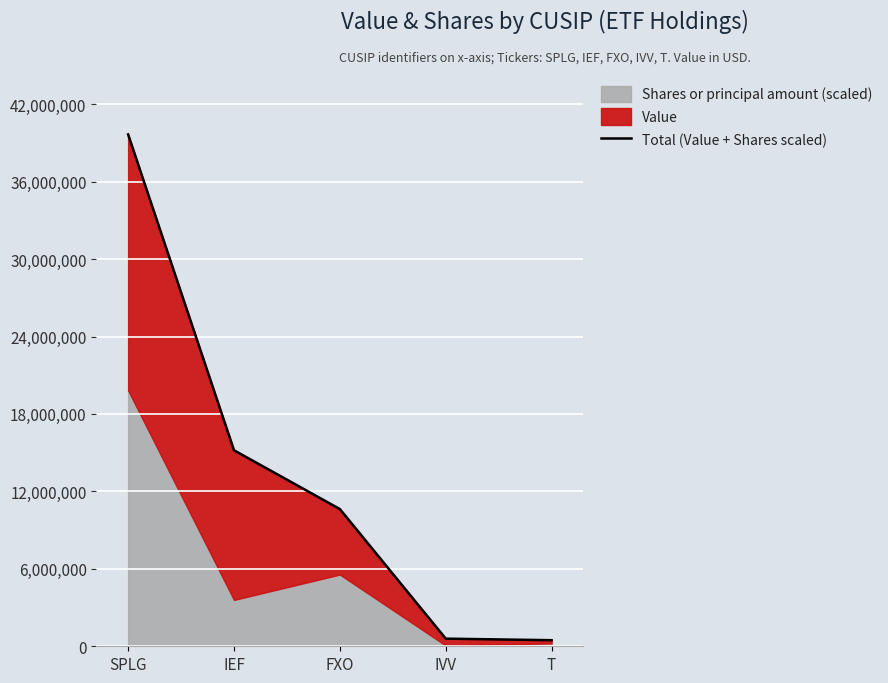

The value at SPLG is 39656000.0. True or false?

True